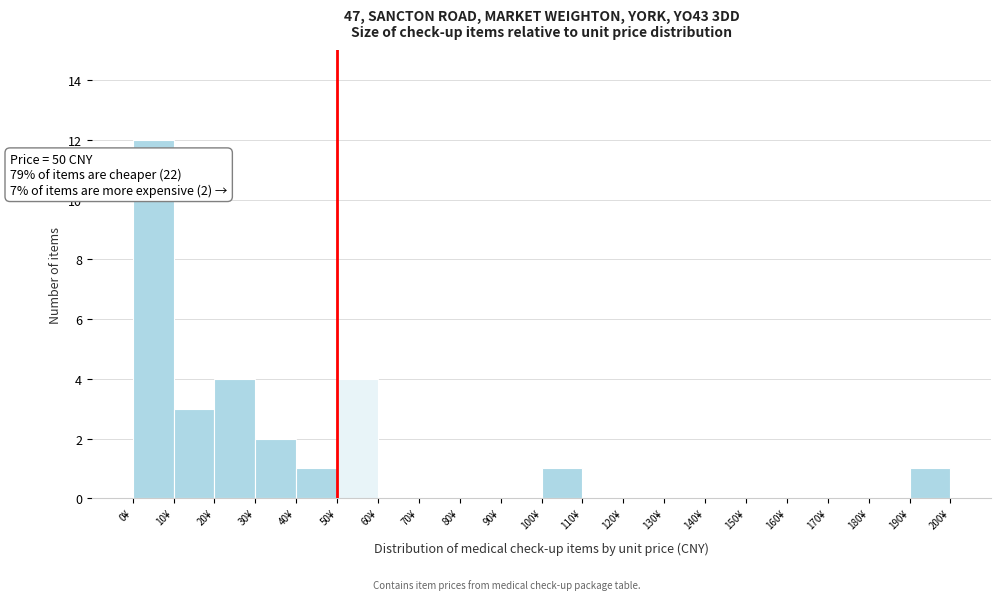

Which range on the x-axis has the tallest bar?

0 to 10